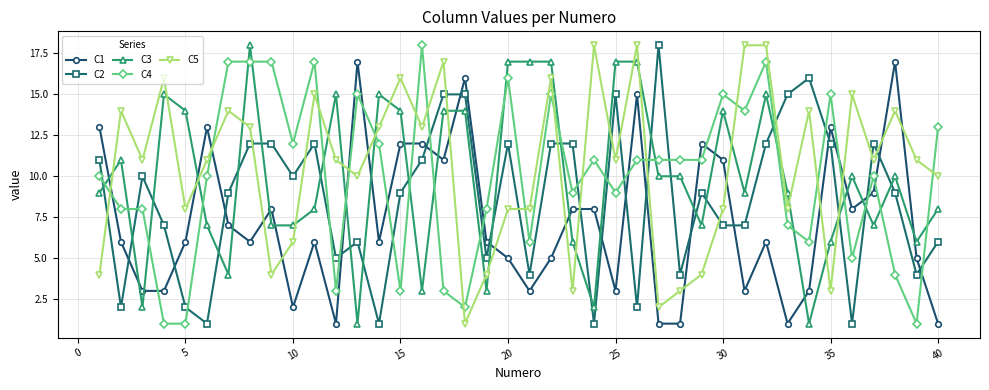

True or false: C2 and C3 intersect in this chart.

True